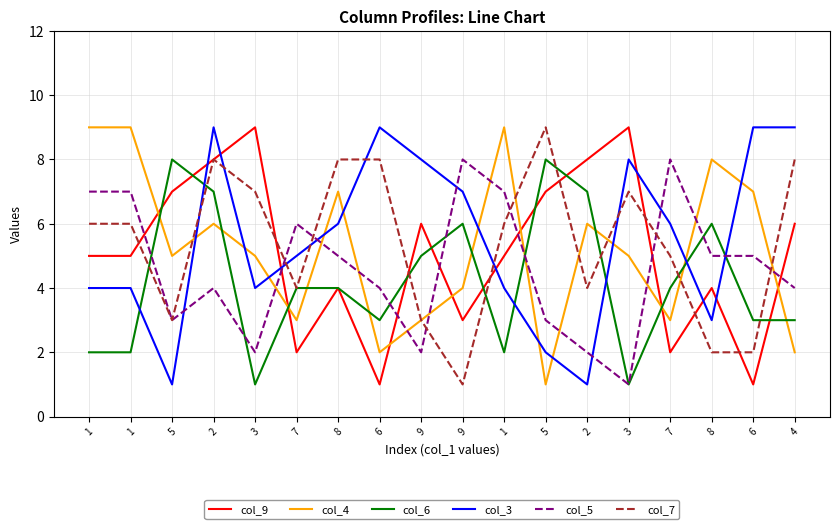

Between 9 and 6, which is larger?

9